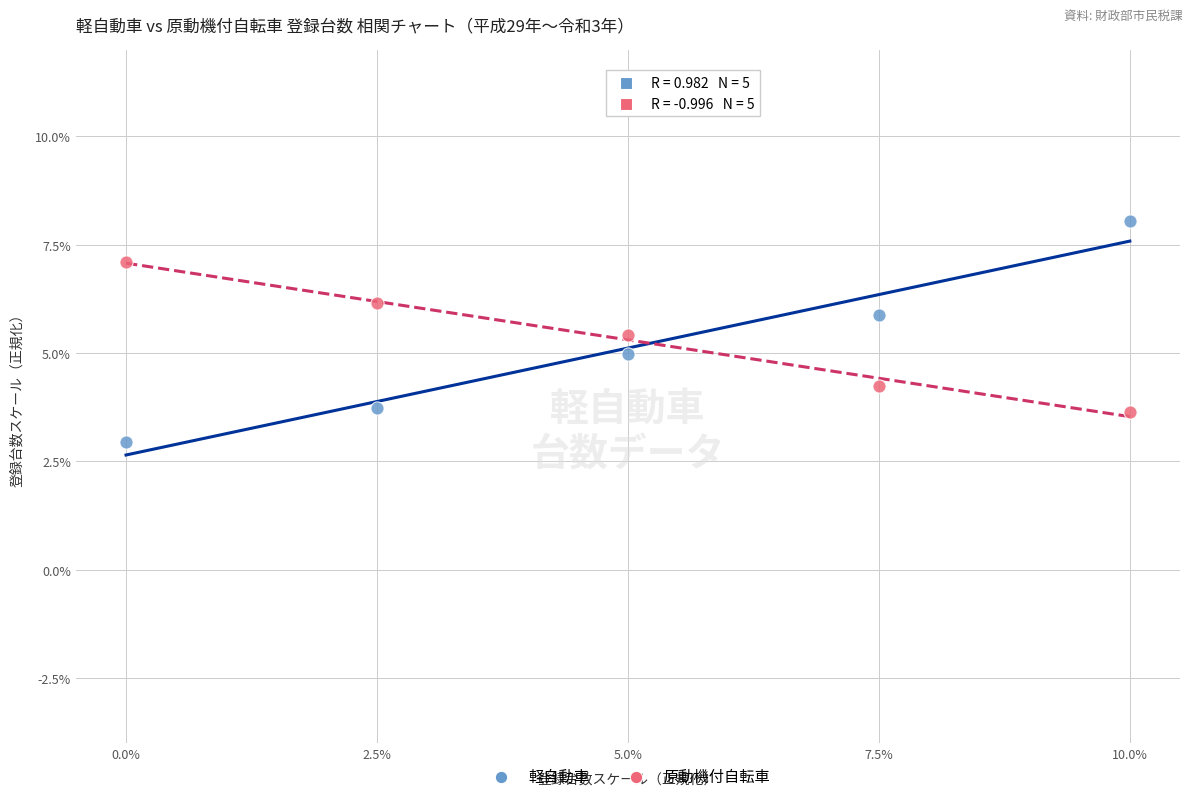

Which series contains the lowest Y value?

軽自動車